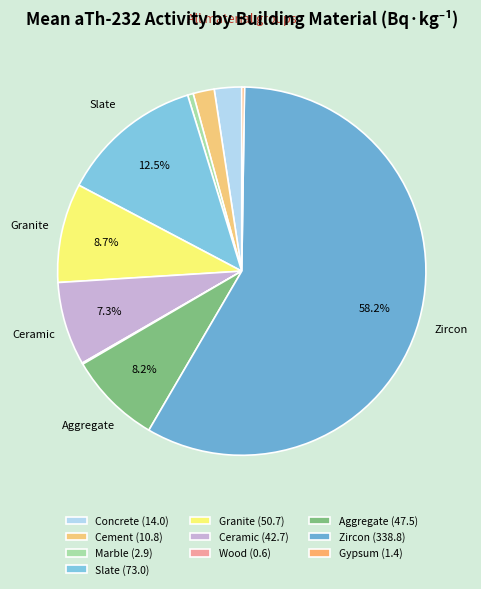

What is the total percentage of Slate and Gypsum?

12.8%